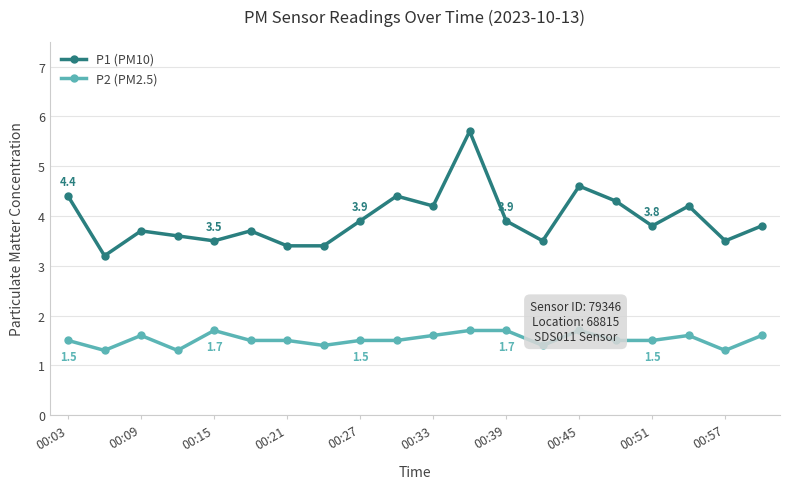

Is it true that P1 (PM10) equals 3.9 at 00:27?

True